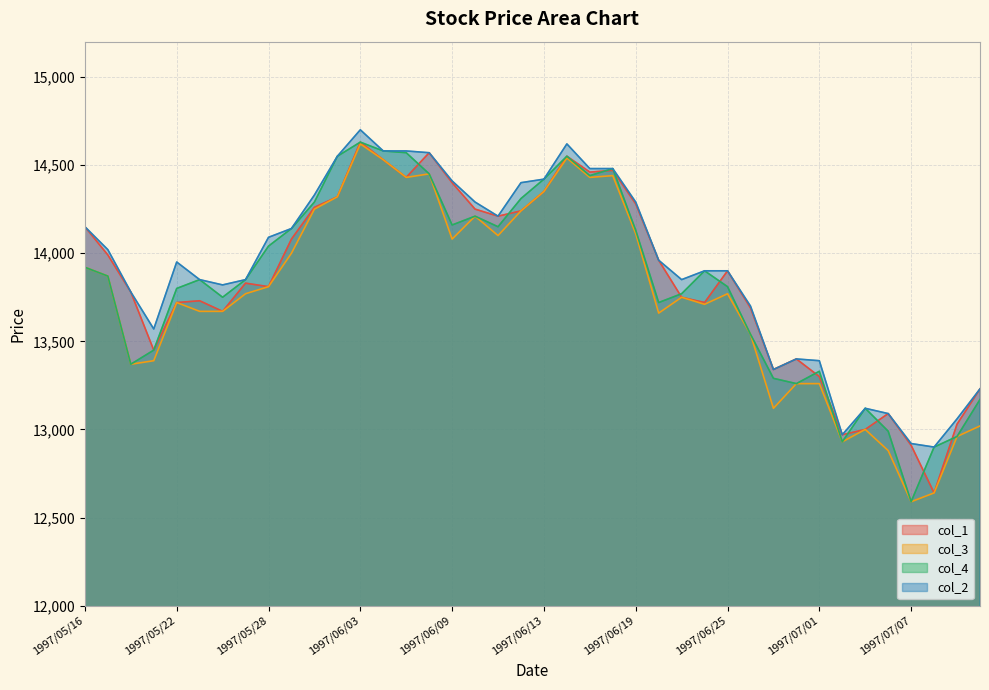

Reading left to right, list all the values displayed in this chart.

col_1: 14150	13990	13780	13450	13720	13730	13670	13830	13810	14080	14260	14320	14630	14530	14430	14570	14400	14250	14210	14240	14350	14550	14460	14470	14280	13960	13750	13720	13900	13690	13340	13400	13300	12970	13000	13090	12910	12640	13030	13230
col_3: 13920	13870	13370	13390	13720	13670	13670	13770	13810	14000	14250	14320	14620	14530	14430	14450	14080	14210	14100	14240	14350	14540	14430	14440	14110	13660	13750	13710	13770	13540	13120	13260	13260	12930	13000	12880	12590	12640	12960	13020
col_4: 13920	13870	13370	13450	13800	13850	13750	13850	14040	14140	14290	14550	14630	14580	14570	14450	14160	14210	14150	14310	14420	14550	14440	14480	14130	13720	13770	13900	13810	13540	13290	13260	13330	12930	13120	12990	12590	12900	12960	13170
col_2: 14150	14020	13780	13570	13950	13850	13820	13850	14090	14140	14330	14550	14700	14580	14580	14570	14410	14290	14210	14400	14420	14620	14480	14480	14290	13960	13850	13900	13900	13700	13340	13400	13390	12970	13120	13090	12920	12900	13060	13230